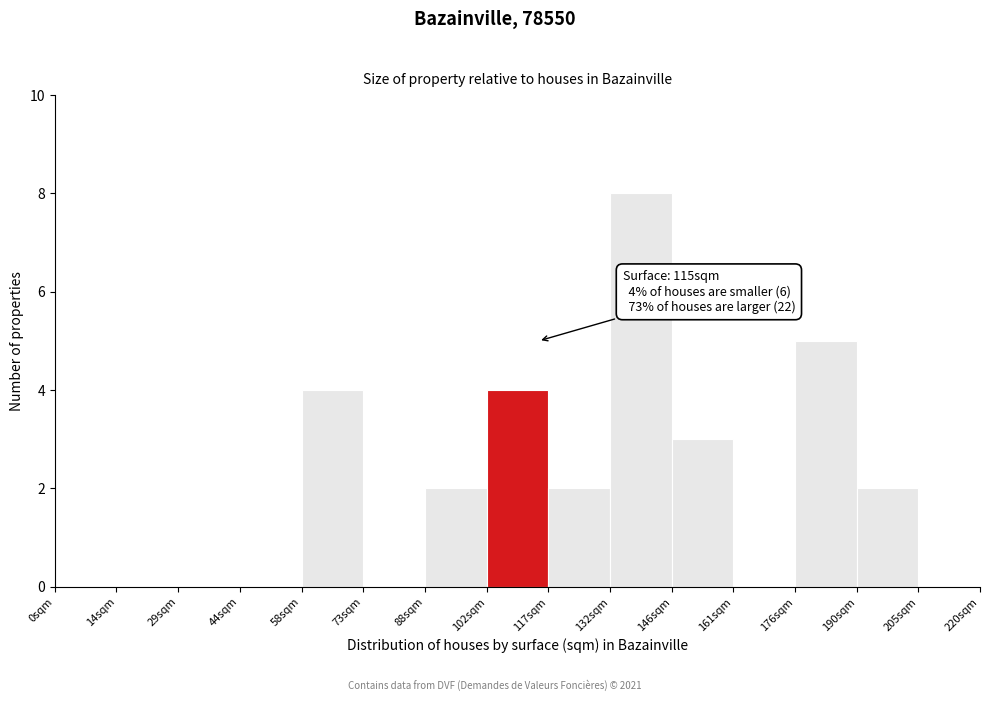

Which range on the x-axis has the tallest bar?

132 to 146